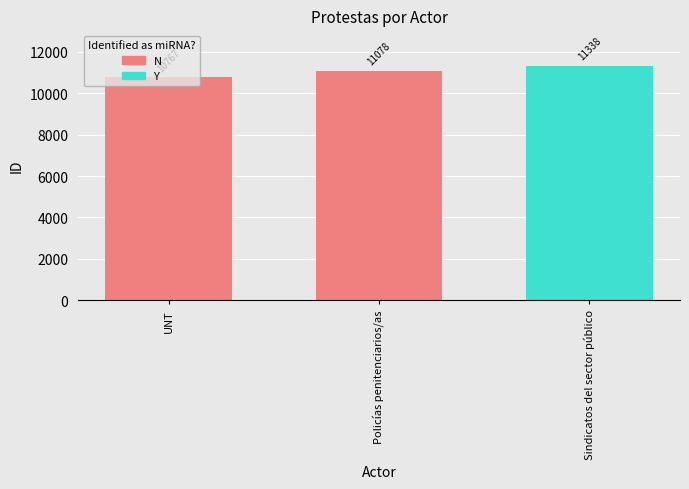

What is the average value?

11061